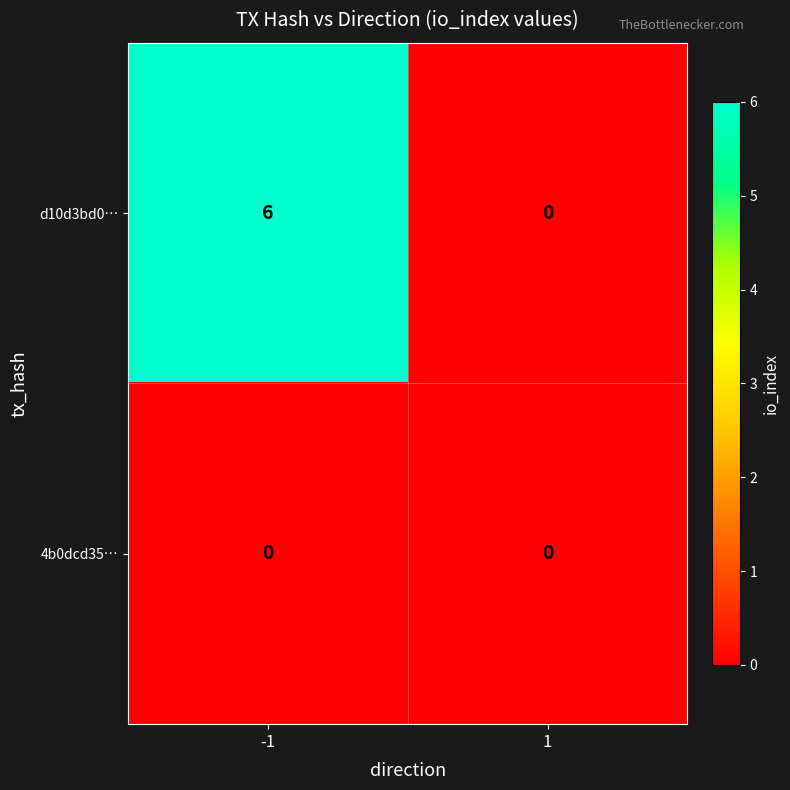

Rank the series at -1 from highest to lowest value.

d10d3bd0…, 4b0dcd35…